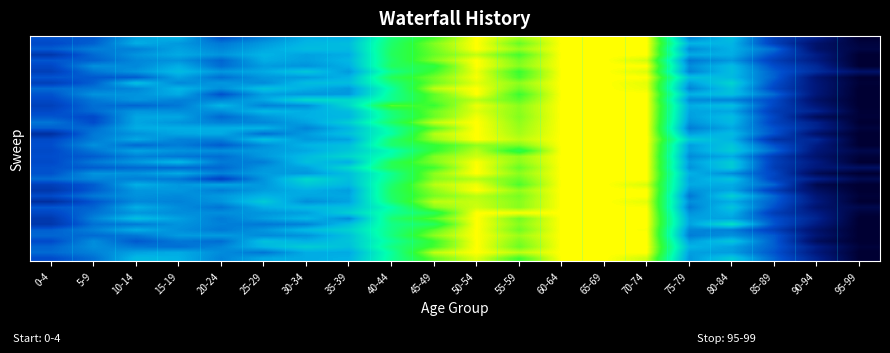

Count the number of categories in the chart.

20